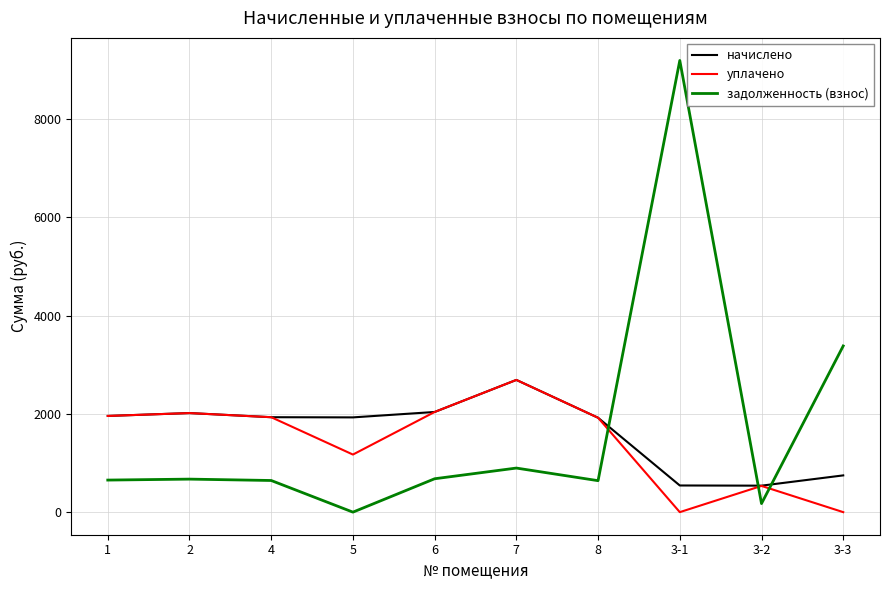

The начислено series shows 2038.3 at 6. True or false?

True